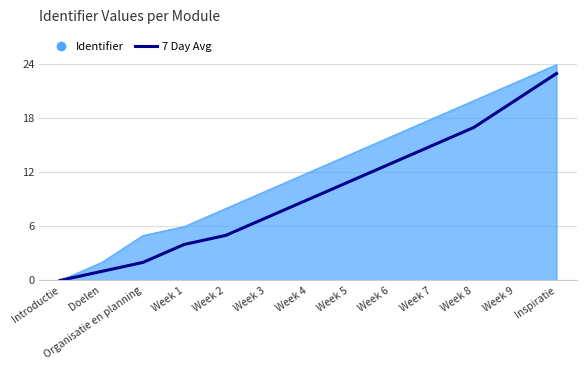

The 7 Day Avg series shows 0 at Introductie. True or false?

True